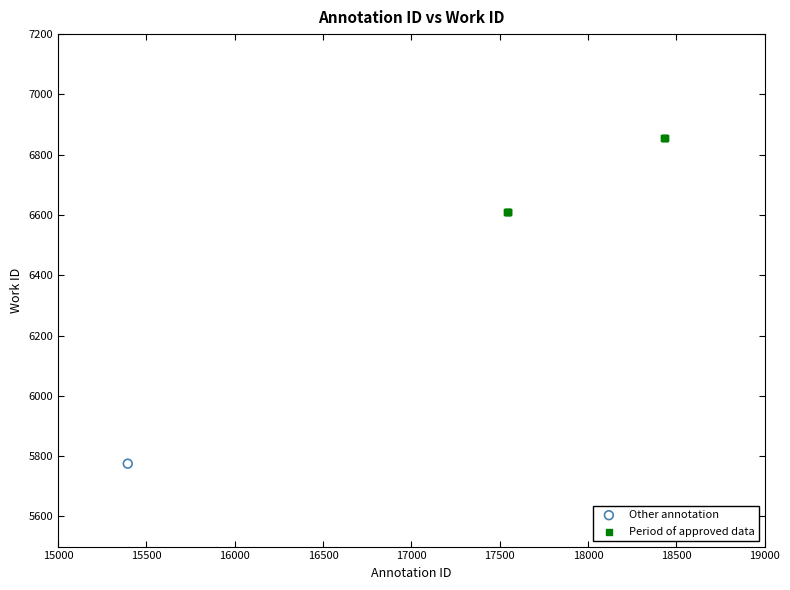

What are all the series names shown in the legend?

Other annotation, Period of approved data